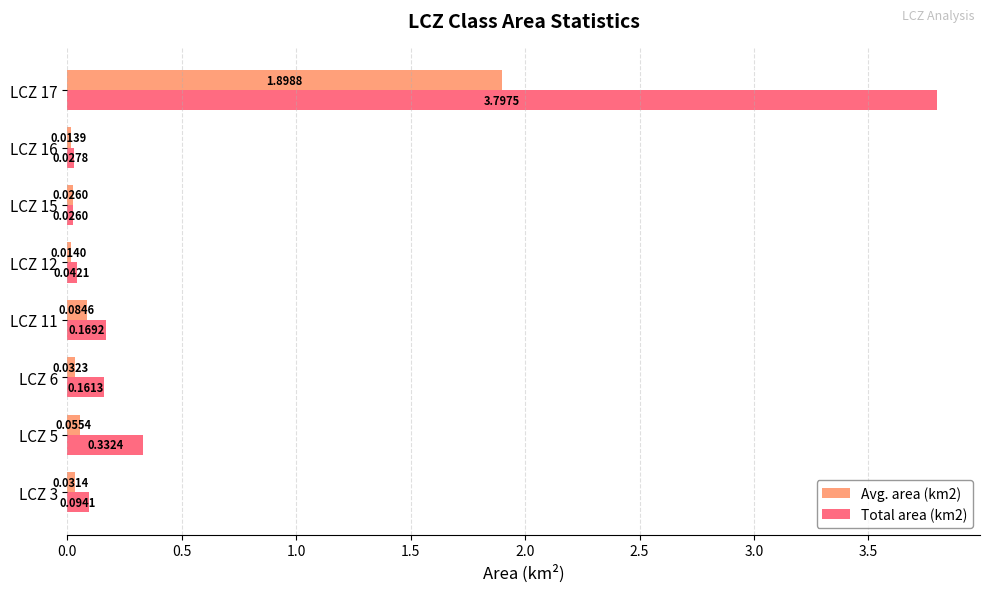

At LCZ 5, list the series in order from smallest to largest.

Avg. area (km2), Total area (km2)